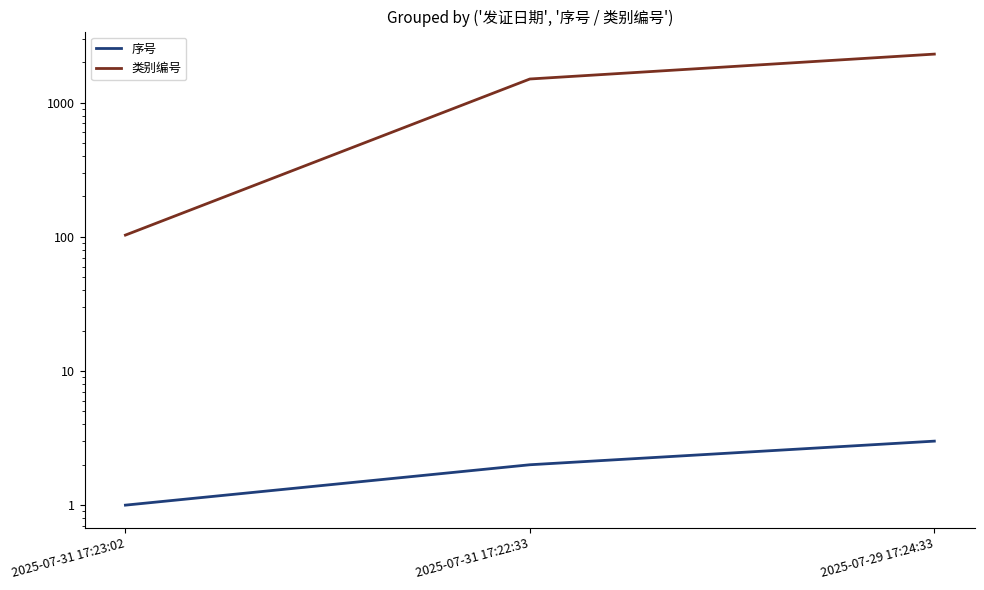

How many lines are shown in the chart?

2